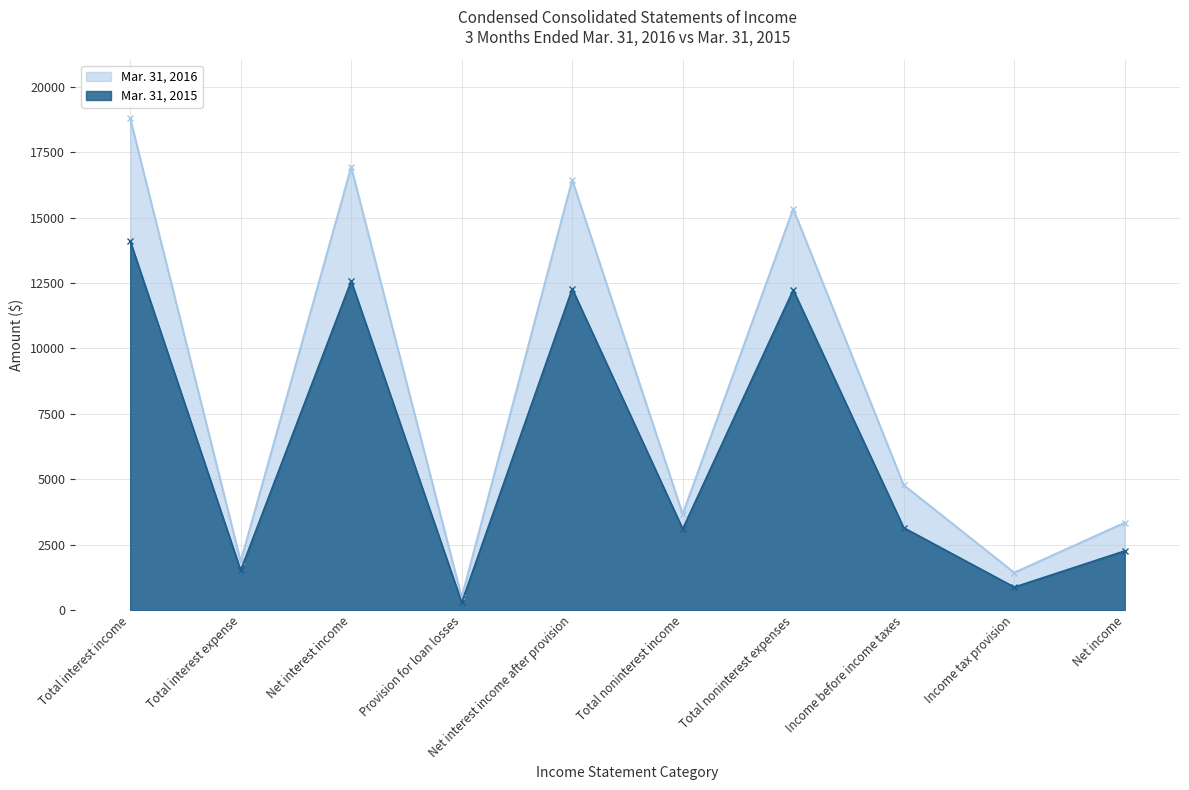

List the labels in order of Mar. 31, 2016 value, smallest first.

Provision for loan losses, Income tax provision, Total interest expense, Net income, Total noninterest income, Income before income taxes, Total noninterest expenses, Net interest income after provision, Net interest income, Total interest income